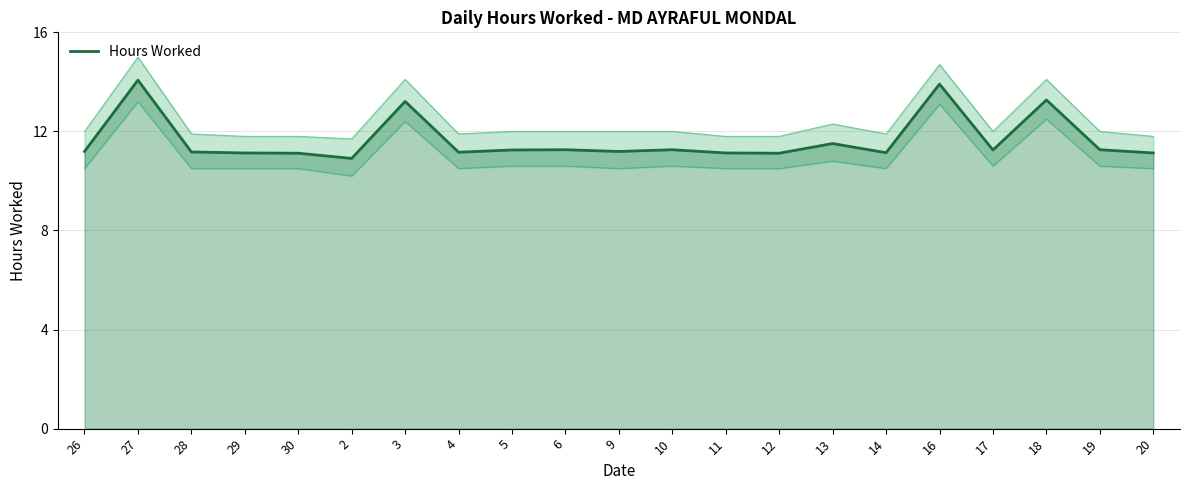

Reading right to left, list all the values displayed in this chart.

11.1	11.3	13.3	11.2	13.9	11.1	11.5	11.1	11.1	11.3	11.2	11.3	11.2	11.2	13.2	10.9	11.1	11.1	11.2	14.1	11.2